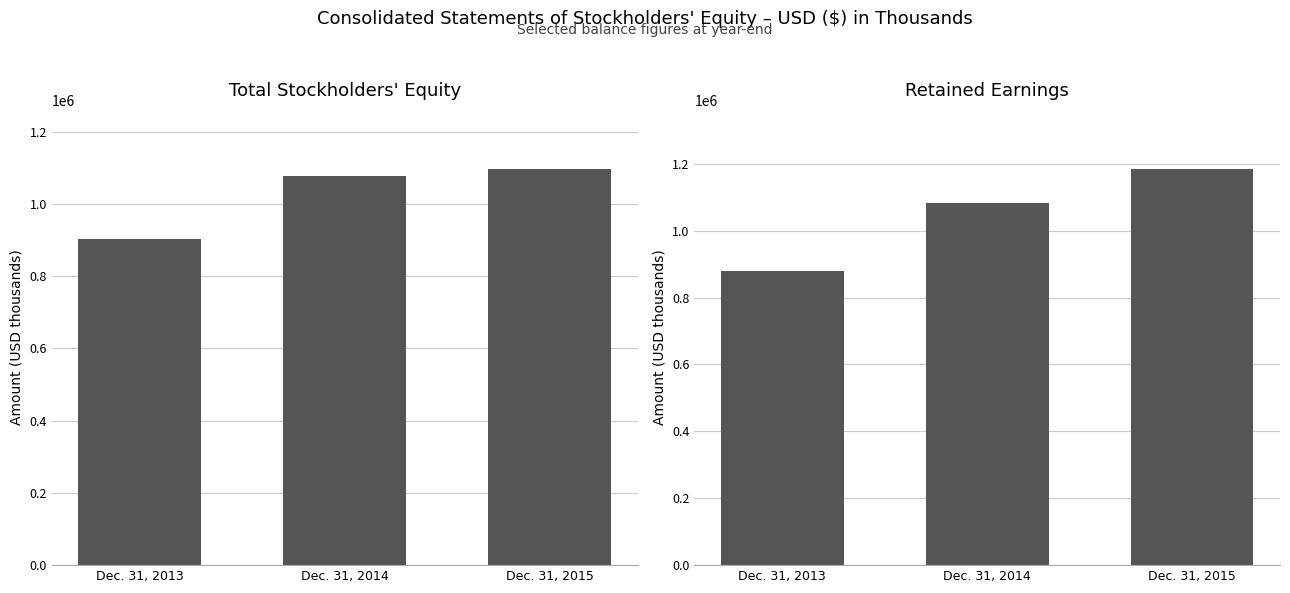

Reading left to right, list all the values displayed in this chart.

Total Stockholders' Equity: Dec. 31, 2013=903297	Dec. 31, 2014=1077721	Dec. 31, 2015=1095681
Retained Earnings: Dec. 31, 2013=879519	Dec. 31, 2014=1081730	Dec. 31, 2015=1183634